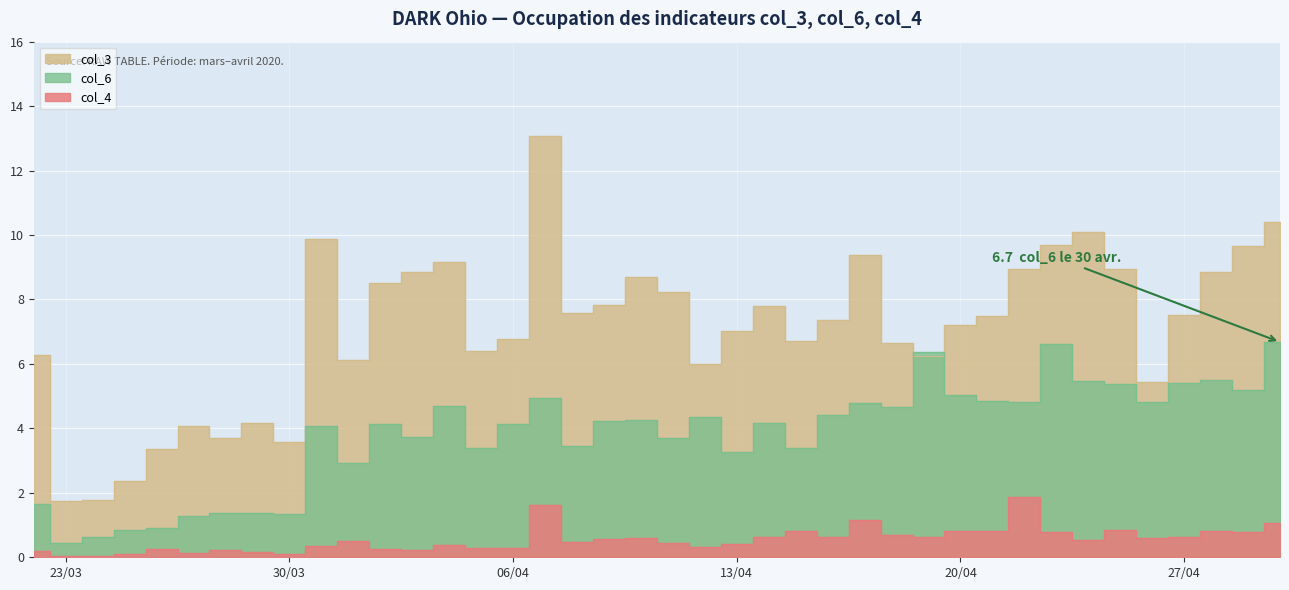

What is the value of the col_6 point at the 3rd from the left?

0.6